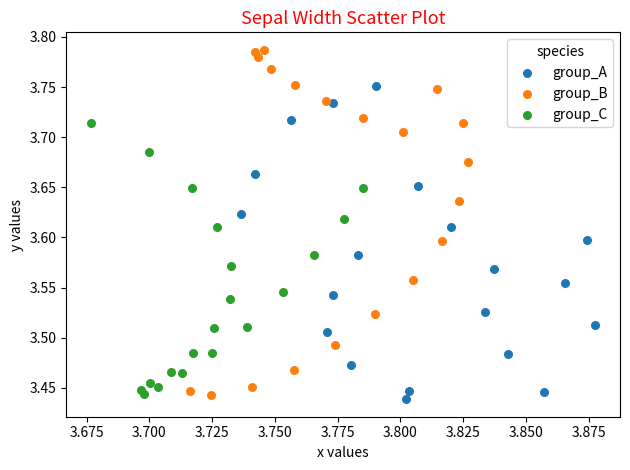

Which series contains the lowest Y value?

group_A